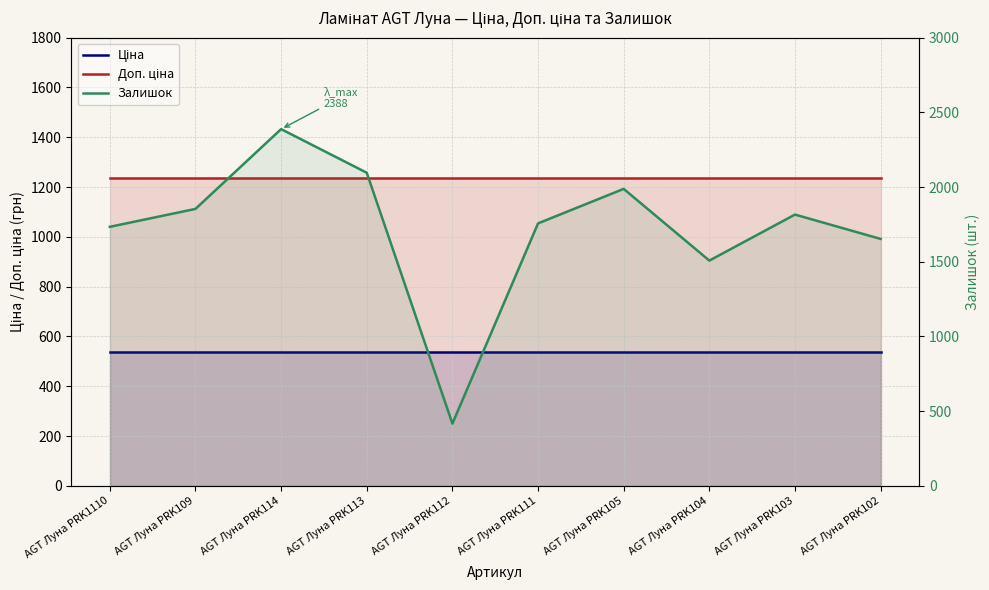

What is the highest value of the Ціна series?

539.0